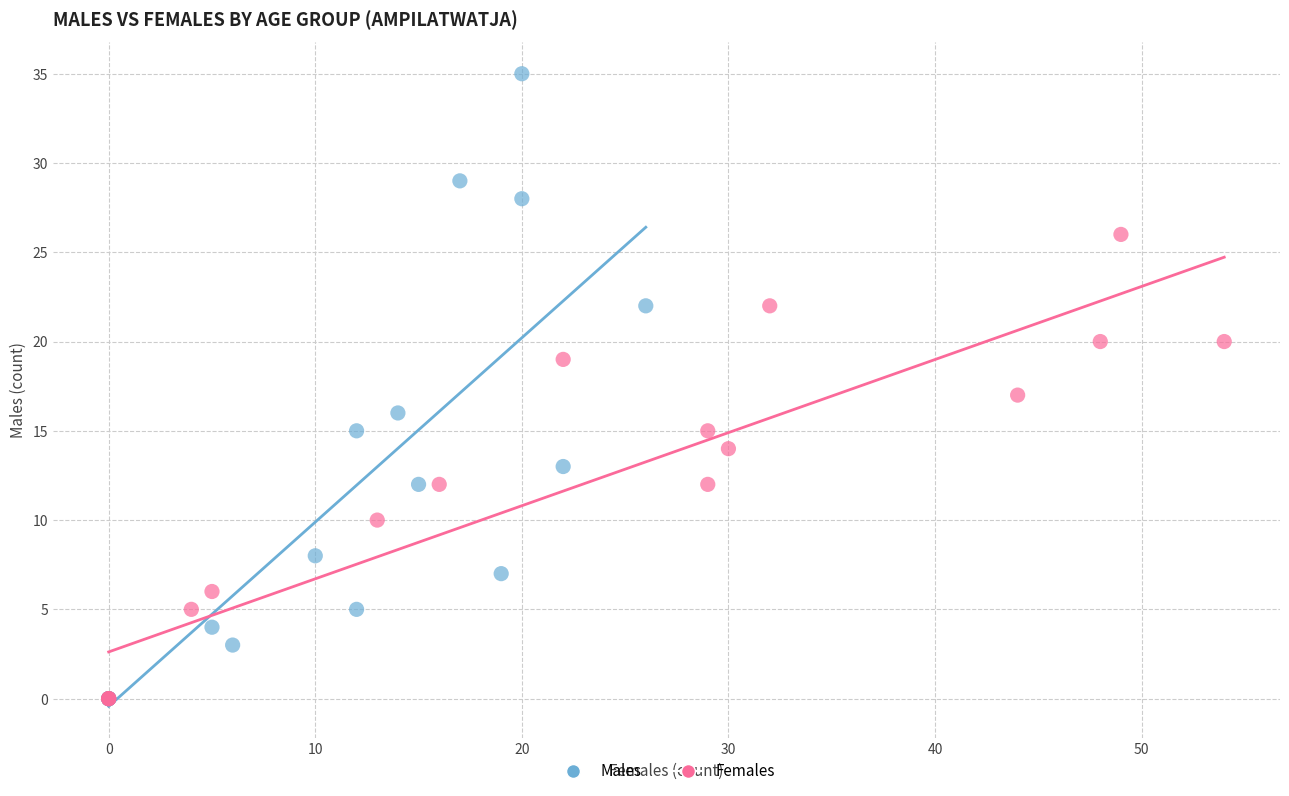

Which series has the widest spread of Y values?

Males